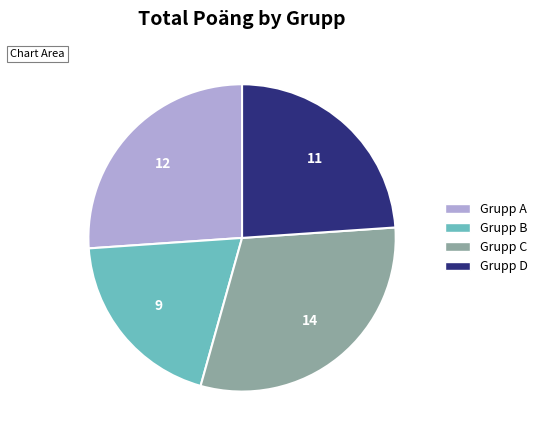

Is there a majority slice in this chart?

No